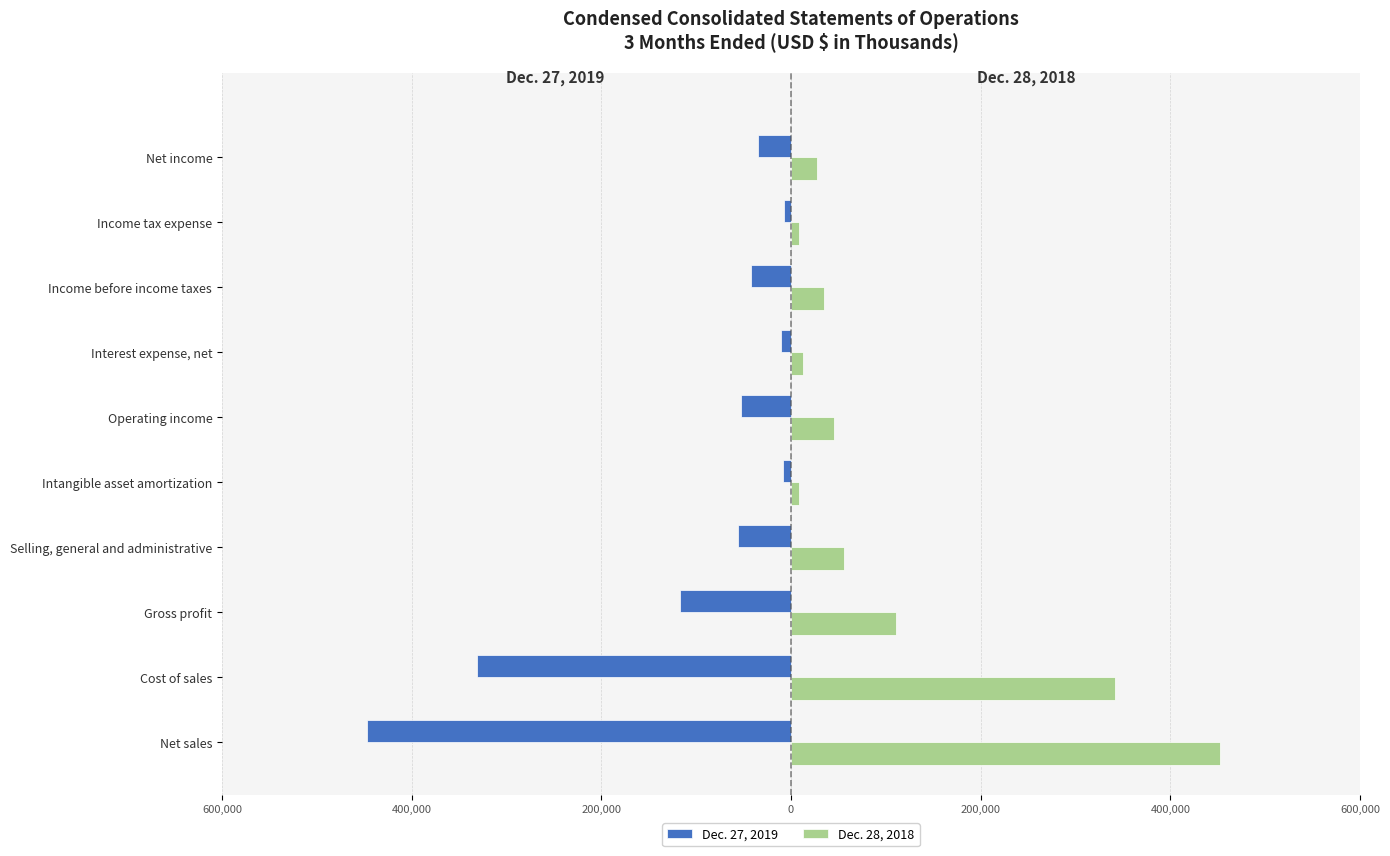

Rank the series by their average value, from lowest to highest.

Dec. 27, 2019, Dec. 28, 2018